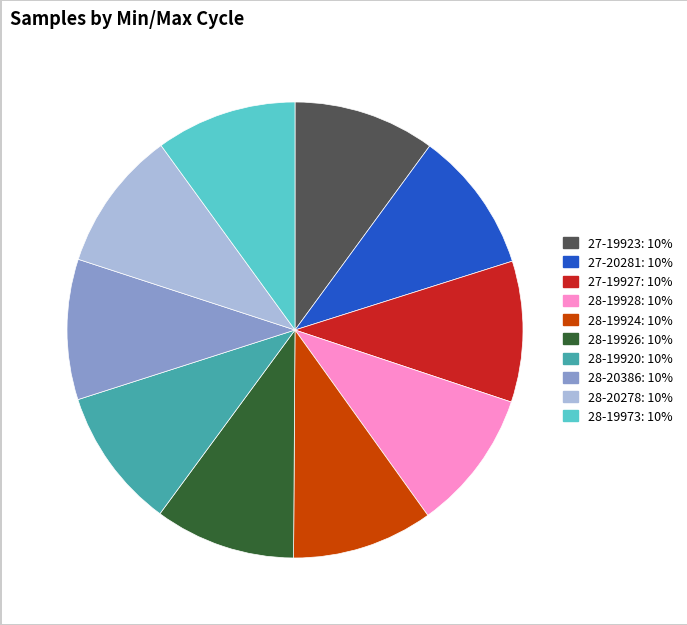

Does 27-20281 represent more than half of the total?

No